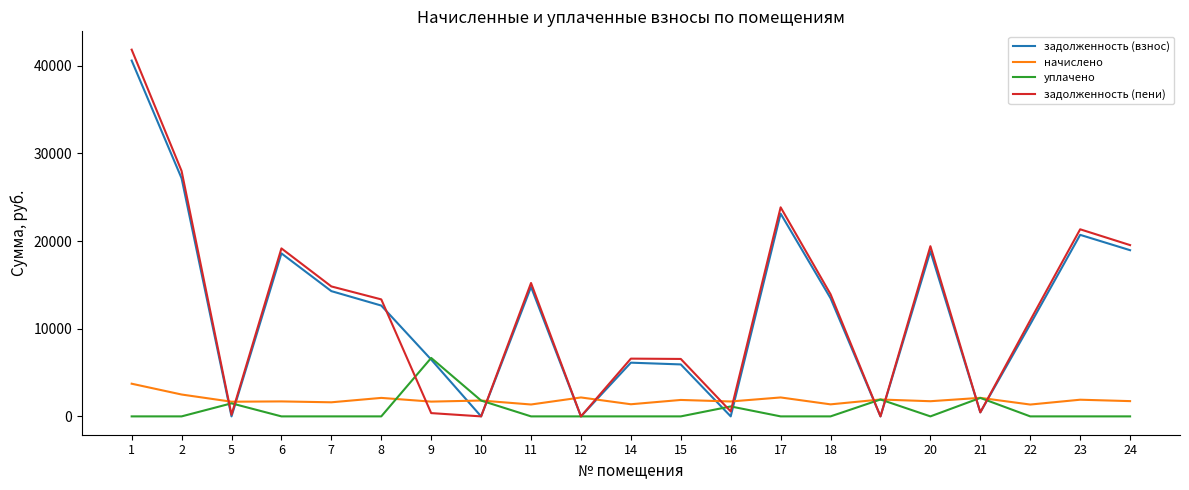

The value of задолженность (взнос) at 14 is 6126.4. True or false?

True